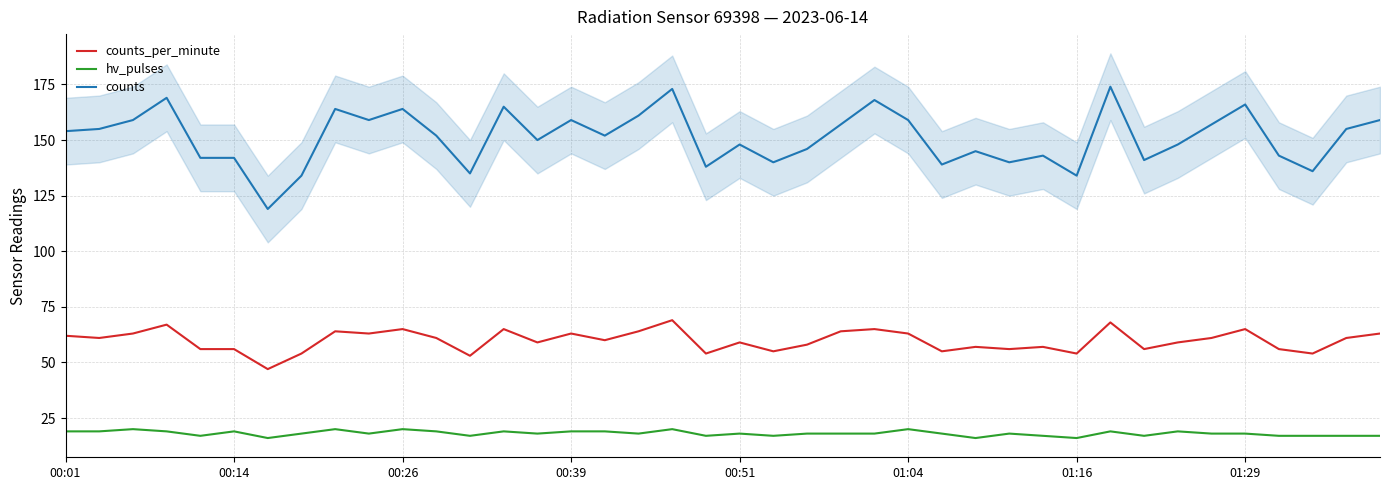

True or false: counts_per_minute and counts cross at least once.

False